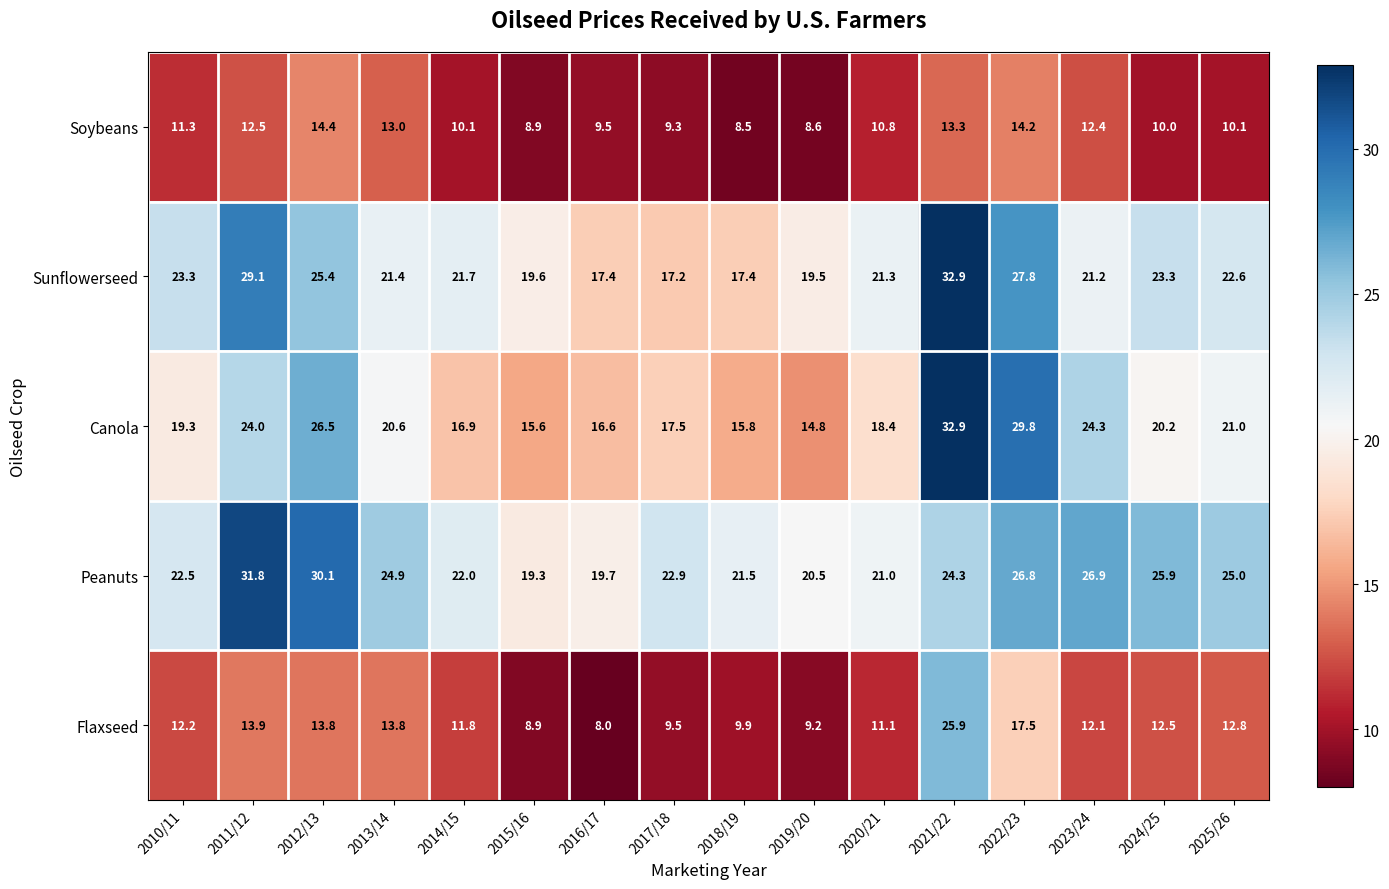

What is the average value of the Flaxseed series?

12.7